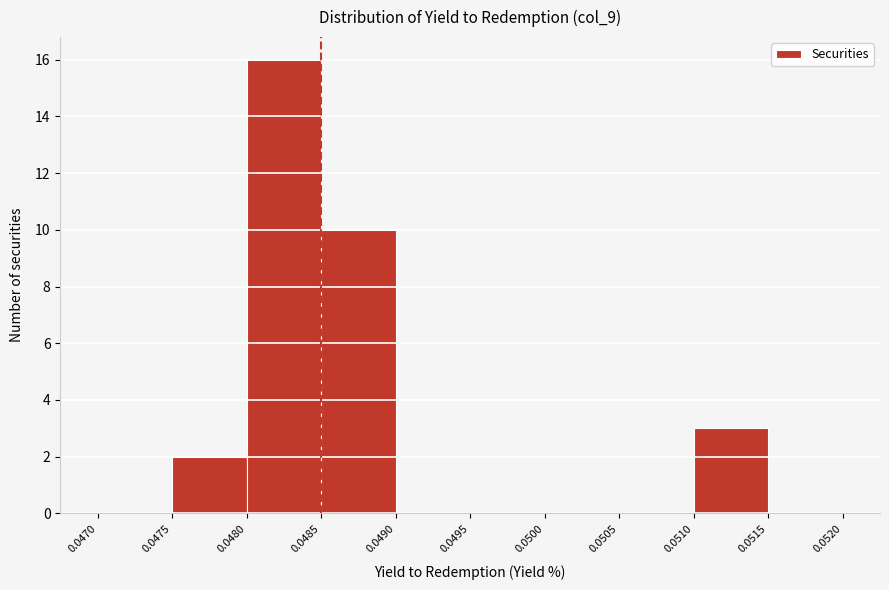

Reading left to right, transcribe this chart: for each bar, give the range it covers on the x-axis and its height. The values are not printed on the chart, so give them approximately, as read against the axis.

0.0470 to 0.0475: 0
0.0475 to 0.0480: 2
0.0480 to 0.0485: 16
0.0485 to 0.0490: 10
0.0490 to 0.0495: 0
0.0495 to 0.0500: 0
0.0500 to 0.0505: 0
0.0505 to 0.0510: 0
0.0510 to 0.0515: 3
0.0515 to 0.0520: 0